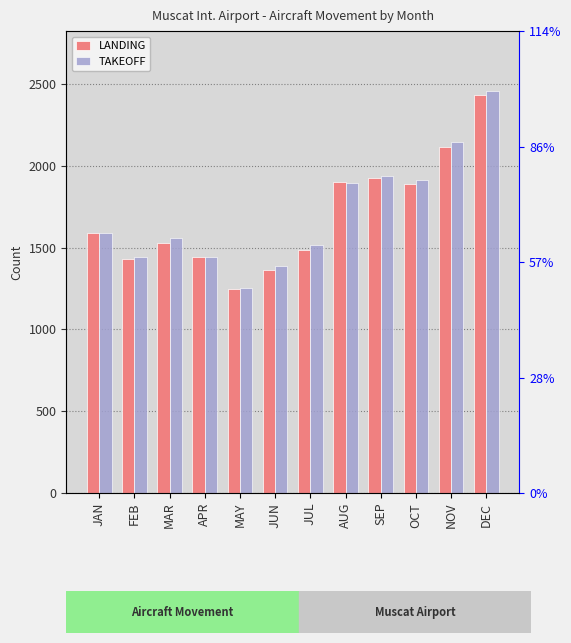

What is the label of the 11th bar from the left?

NOV